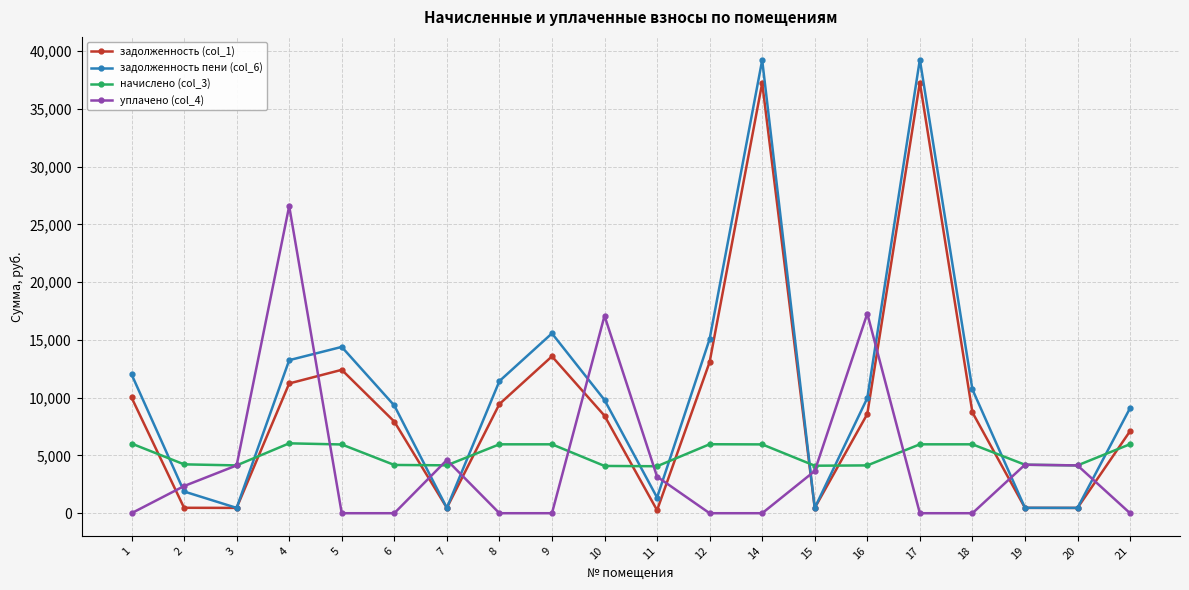

Count the number of categories in the chart.

20